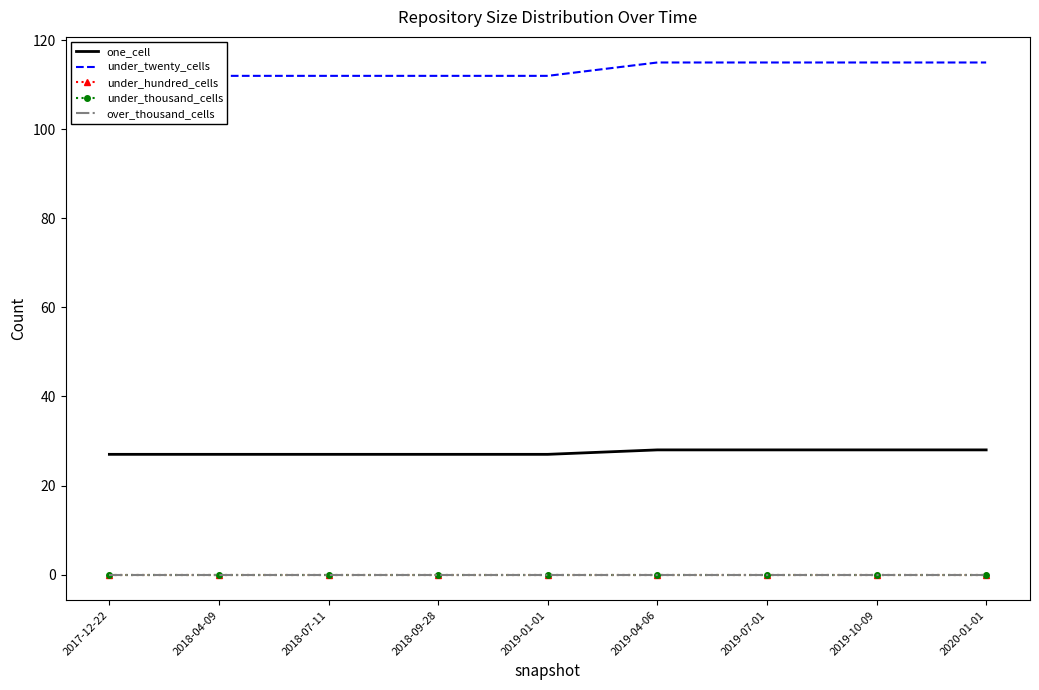

Reading right to left, extract all data points from this chart.

one_cell: 28	28	28	28	27	27	27	27	27
under_twenty_cells: 115	115	115	115	112	112	112	112	112
under_hundred_cells: 0	0	0	0	0	0	0	0	0
under_thousand_cells: 0	0	0	0	0	0	0	0	0
over_thousand_cells: 0	0	0	0	0	0	0	0	0